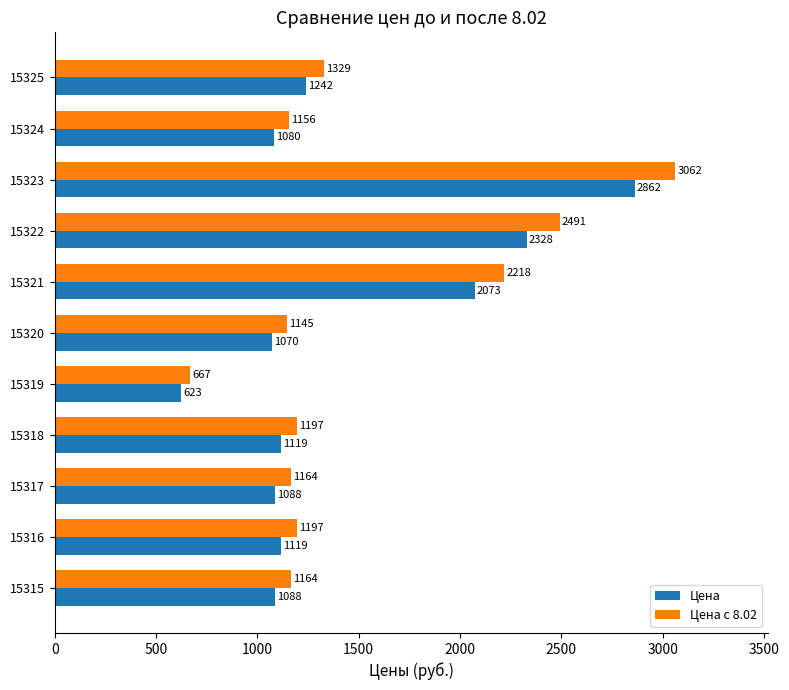

Is the value of Цена с 8.02 at 15319 greater than the value of Цена at 15323?

No